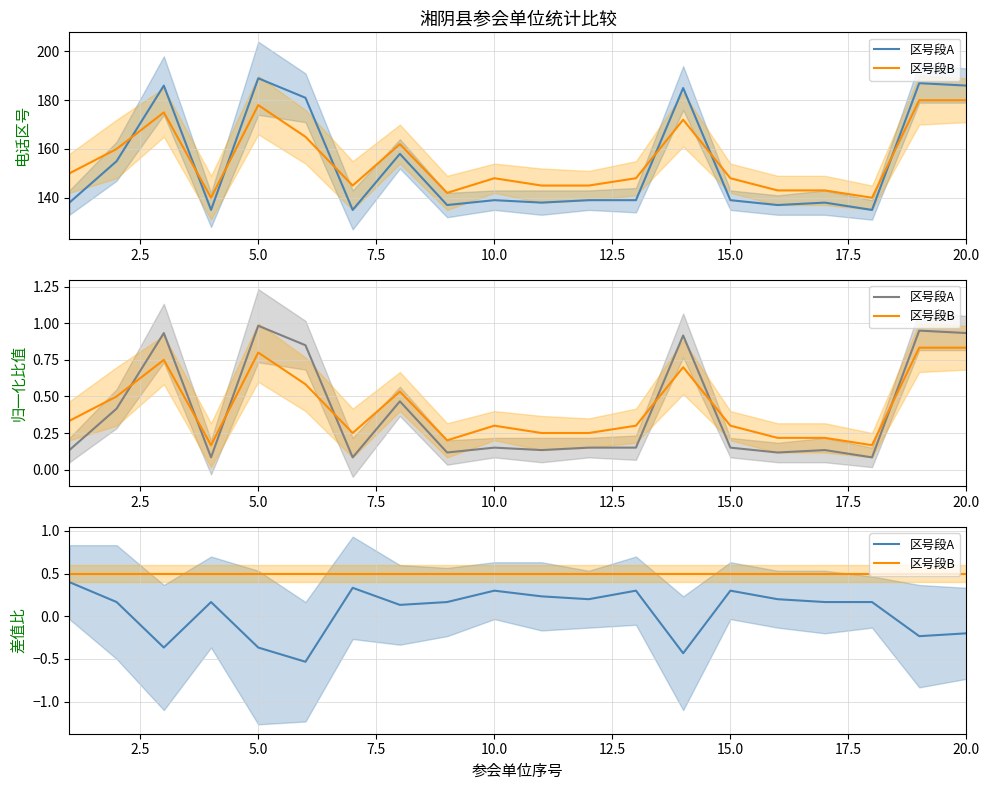

What are all the series names shown in the legend?

区号段A, 区号段B